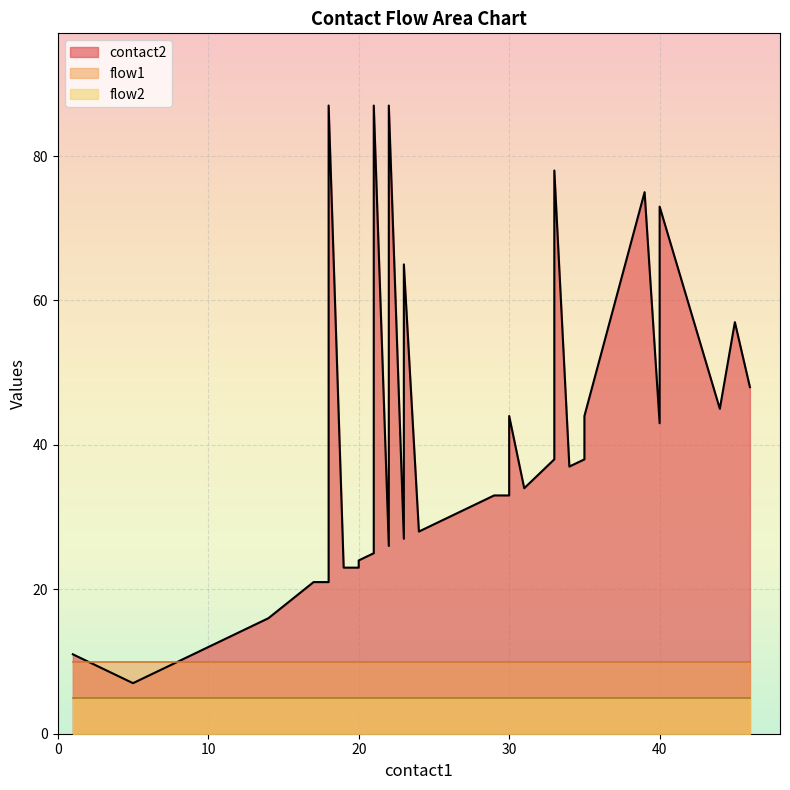

In contact2, how many points are higher than both neighbors (excluding endpoints)?

9